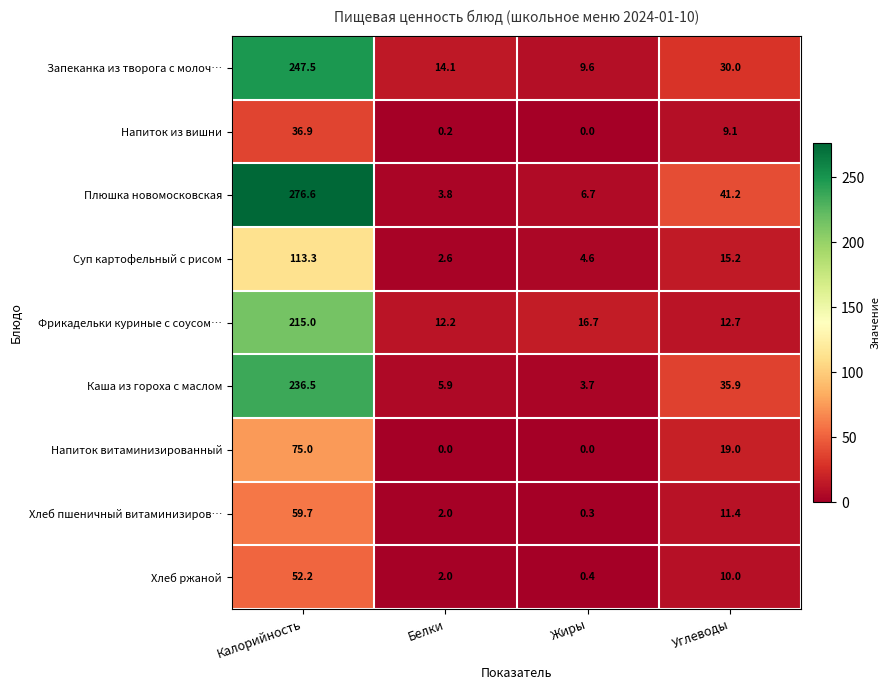

List the series in order of their peak value, lowest first.

Напиток из вишни, Хлеб ржаной, Хлеб пшеничный витаминизиров…, Напиток витаминизированный, Суп картофельный с рисом, Фрикадельки куриные с соусом…, Каша из гороха с маслом, Запеканка из творога с молоч…, Плюшка новомосковская